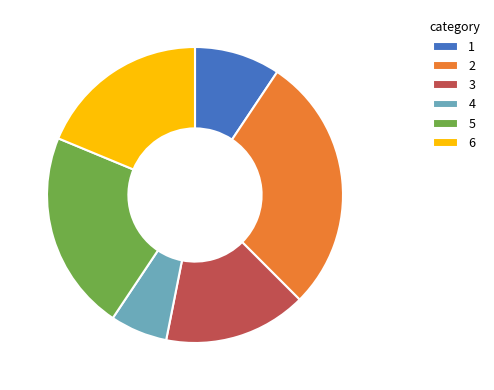

How many slices are in this pie chart?

6